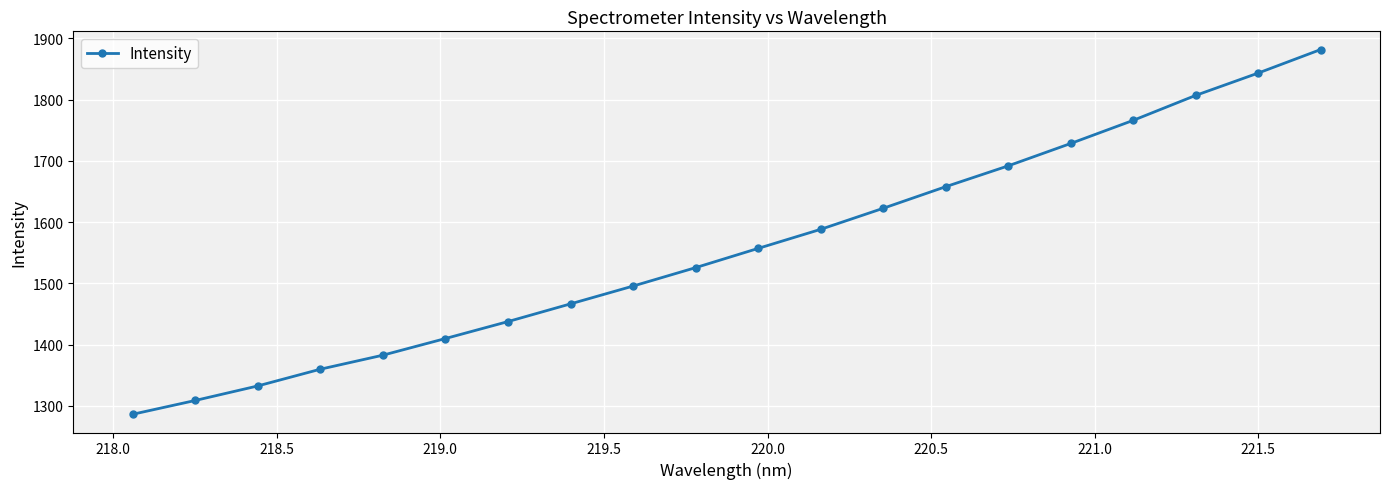

Count the number of categories in the chart.

20